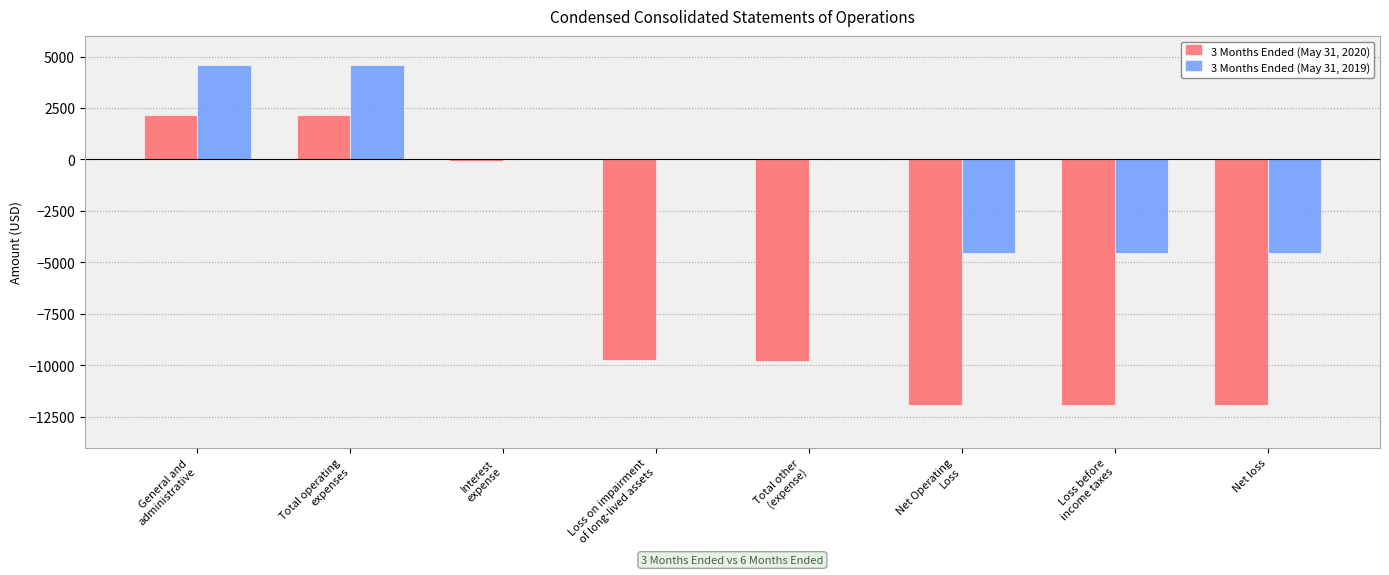

Which series has the largest total across all categories?

3 Months Ended (May 31, 2019)